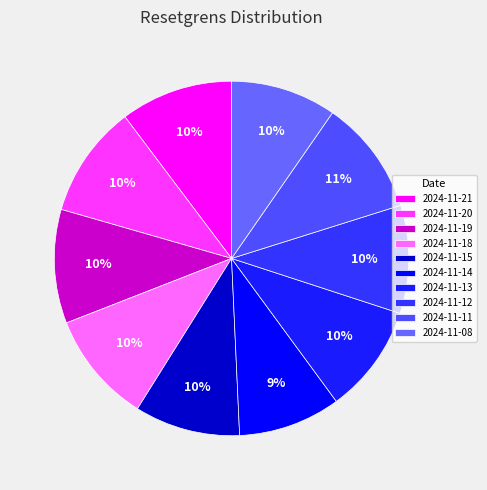

Combined, what portion of the pie is 2024-11-18 and 2024-11-13?

20.1%